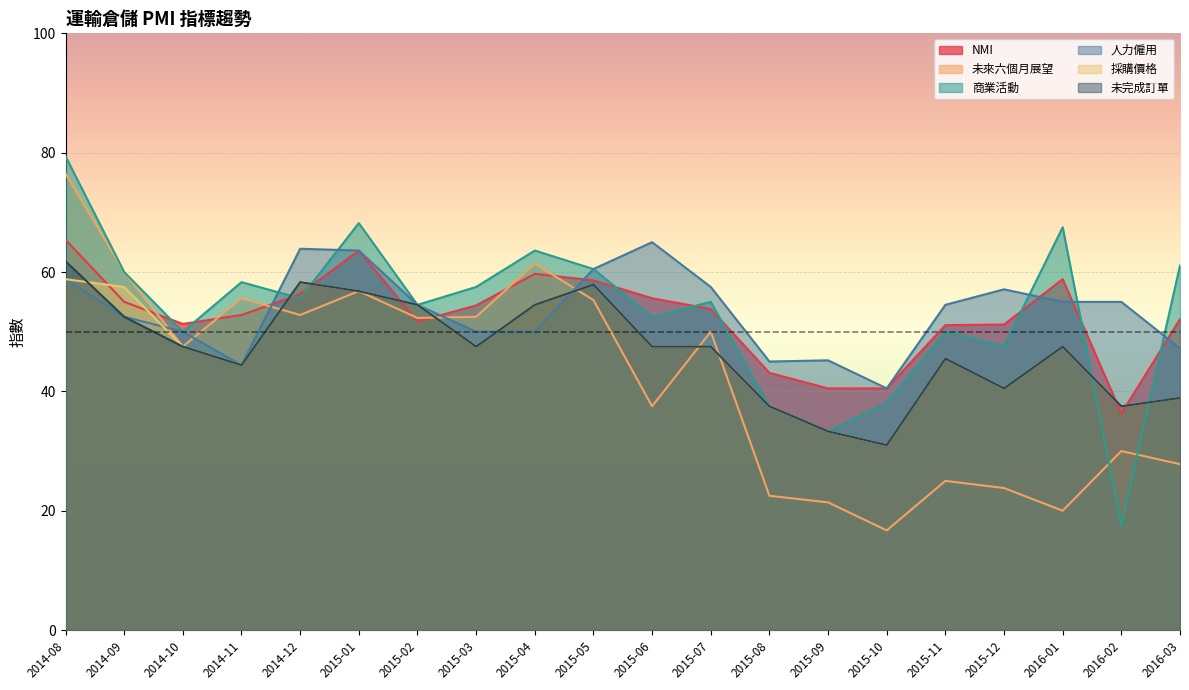

The NMI series shows 51.3 at 2014-10. True or false?

True